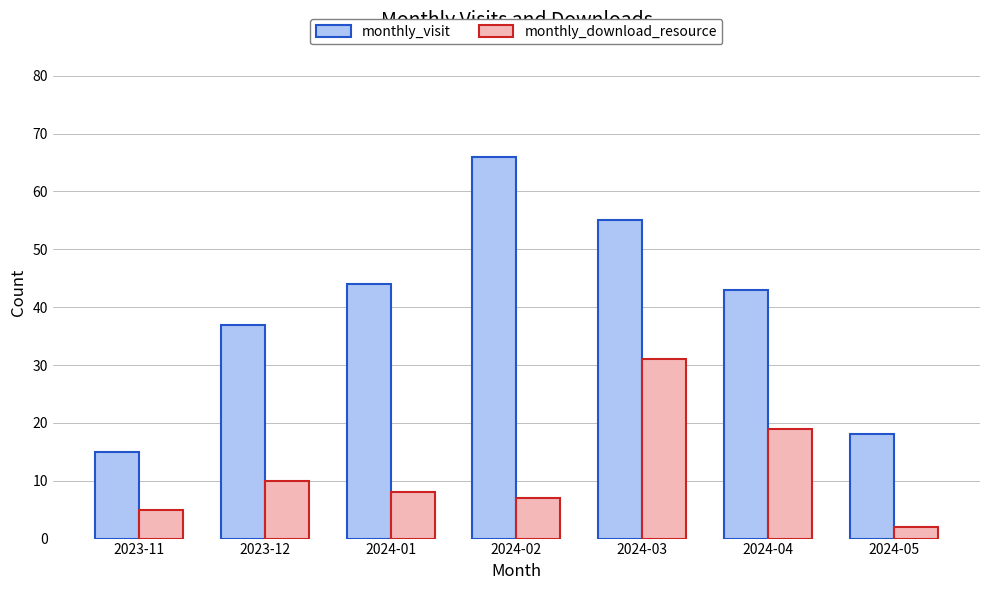

Reading left to right, extract all data points from this chart.

monthly_visit: 2023-11=15	2023-12=37	2024-01=44	2024-02=66	2024-03=55	2024-04=43	2024-05=18
monthly_download_resource: 2023-11=5	2023-12=10	2024-01=8	2024-02=7	2024-03=31	2024-04=19	2024-05=2